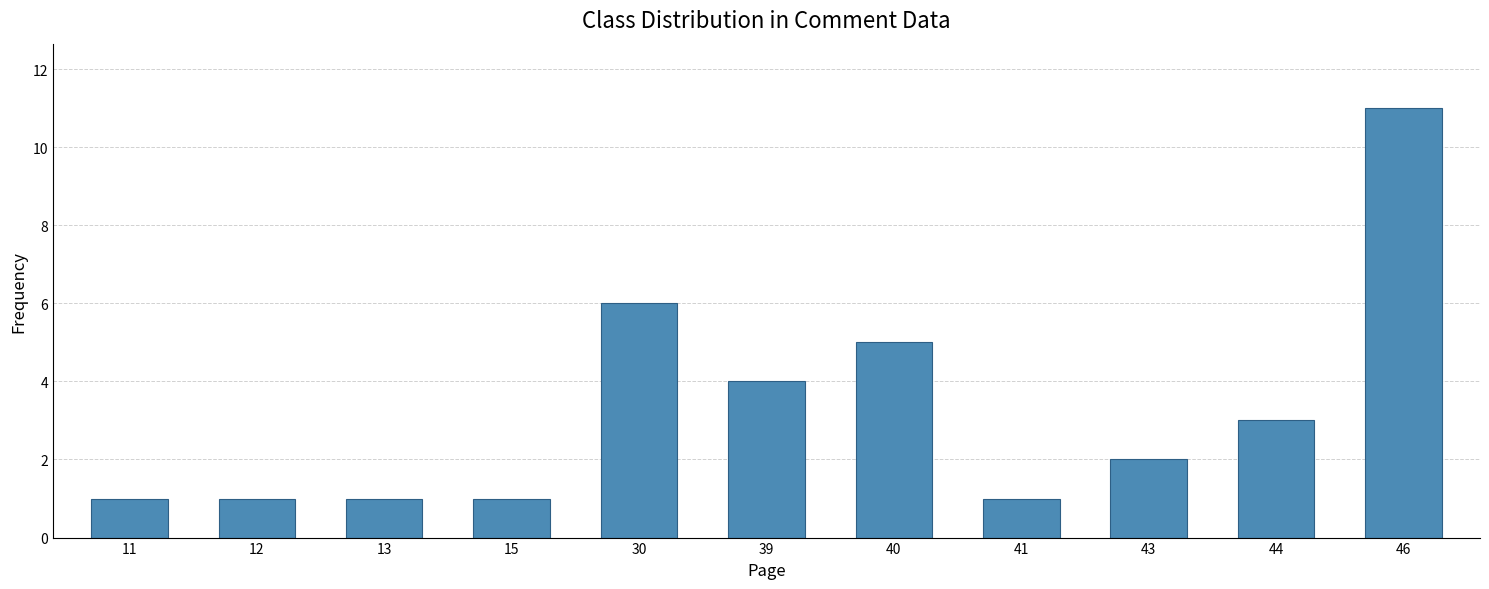

What is the smallest value displayed?

1